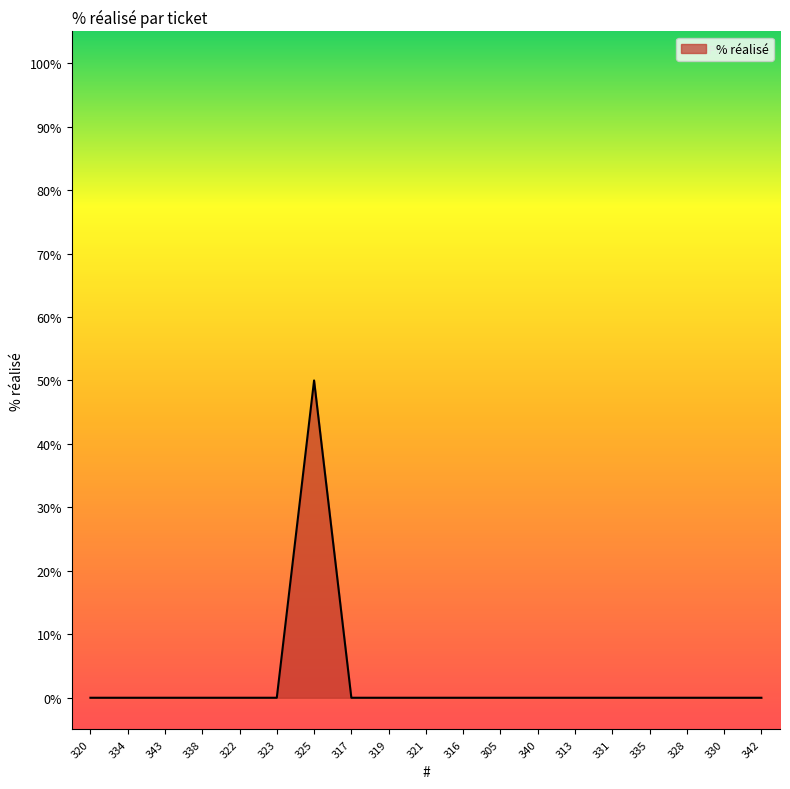

Reading left to right, transcribe all the data shown in this chart.

320=0	334=0	343=0	338=0	322=0	323=0	325=50	317=0	319=0	321=0	316=0	305=0	340=0	313=0	331=0	335=0	328=0	330=0	342=0